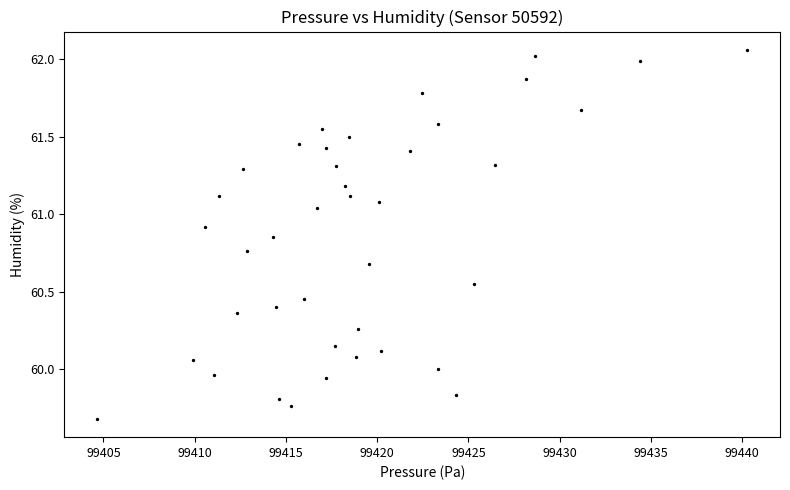

What is the range of X values (max minus min)?

35.6